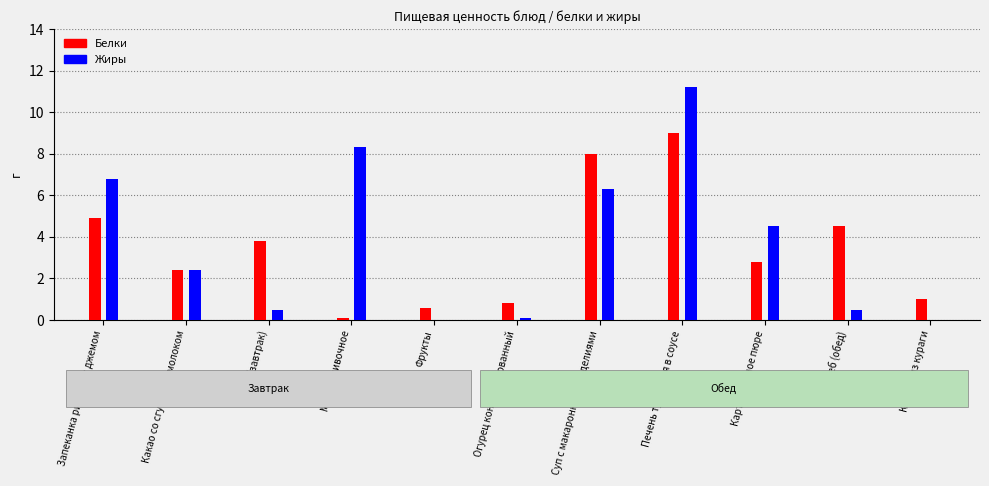

What is the sum of all Жиры values?

40.6